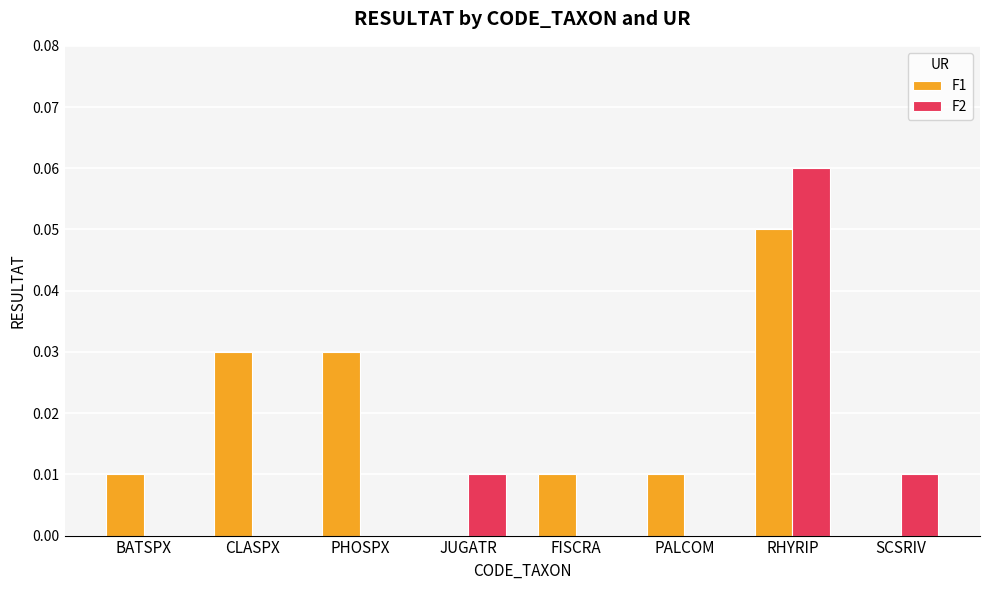

Which series has the largest total across all categories?

F1